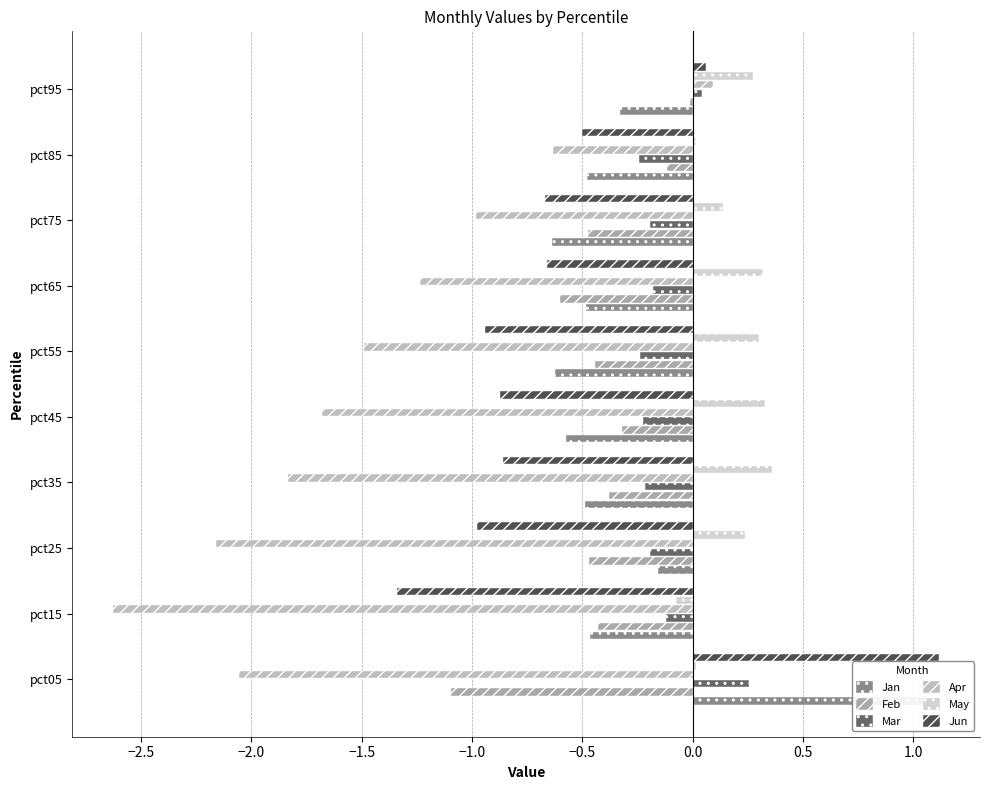

What are all the series names shown in the legend?

Jan, Feb, Mar, Apr, May, Jun